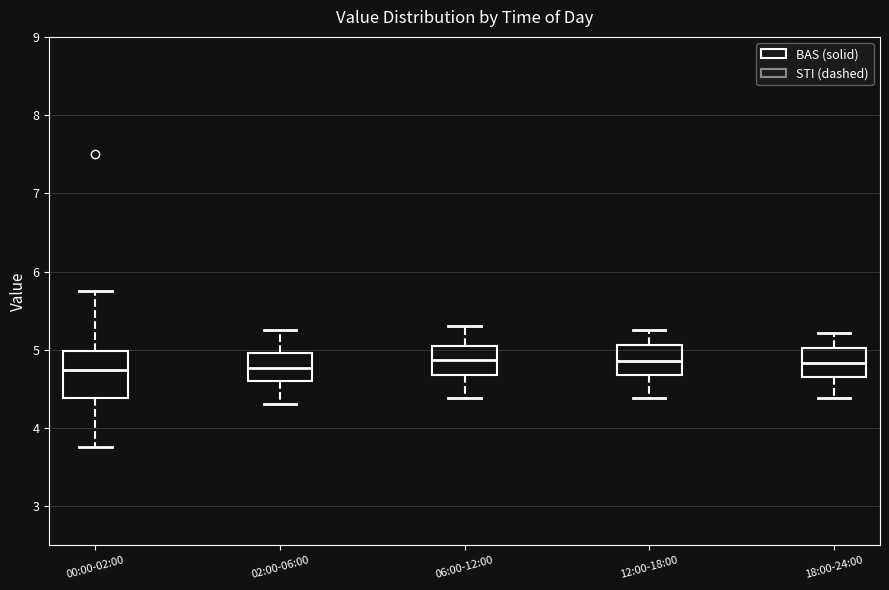

Reading left to right, read every box against the y-axis: the position of its median line, the range the box covers, and the ends of its whiskers. The values are not printed on the chart, so give them approximately, as read against the axis.

00:00-02:00: median 4.7, box 4.4 to 5.0, whiskers 3.8 to 5.8
02:00-06:00: median 4.8, box 4.6 to 5.0, whiskers 4.3 to 5.3
06:00-12:00: median 4.9, box 4.7 to 5.1, whiskers 4.4 to 5.3
12:00-18:00: median 4.9, box 4.7 to 5.1, whiskers 4.4 to 5.3
18:00-24:00: median 4.8, box 4.7 to 5.0, whiskers 4.4 to 5.2